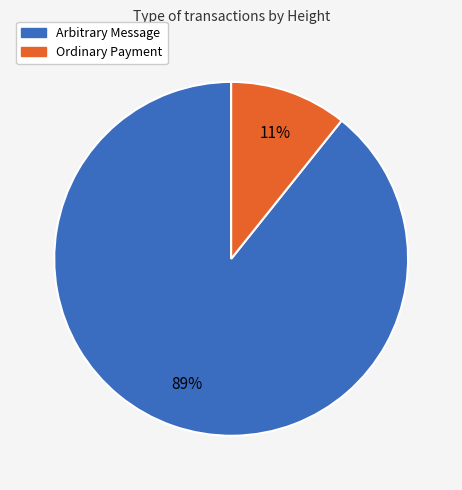

Which category has the smallest portion of the pie?

Ordinary Payment